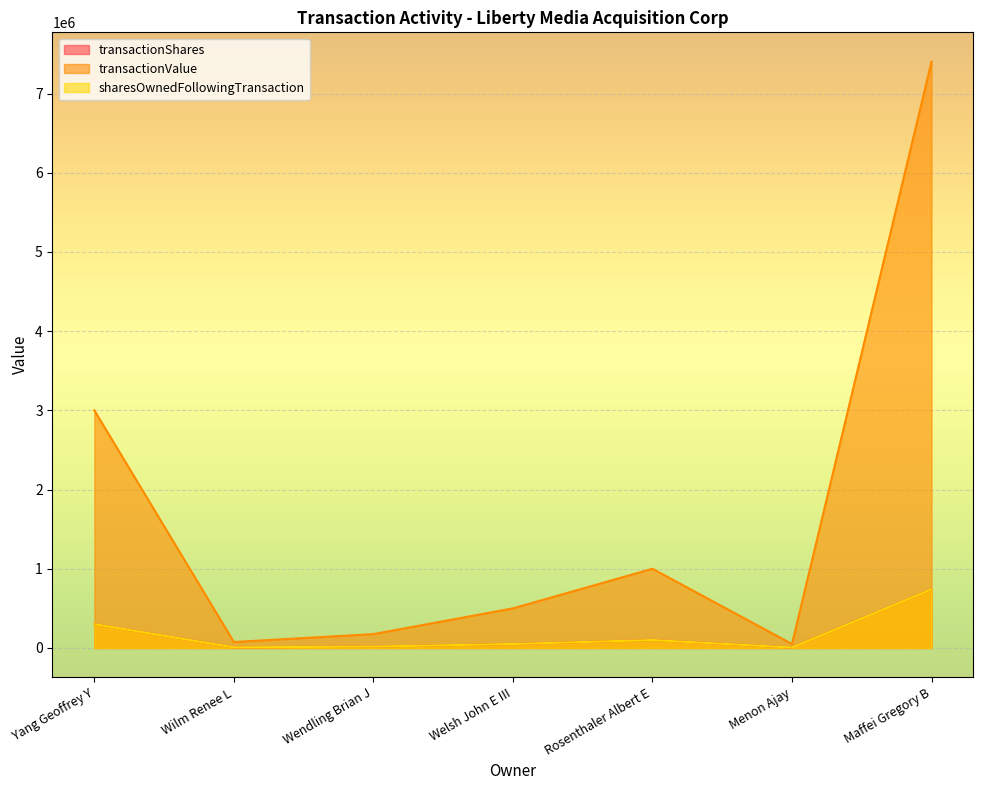

What is the difference between the highest and lowest values at Rosenthaler Albert E?

900000